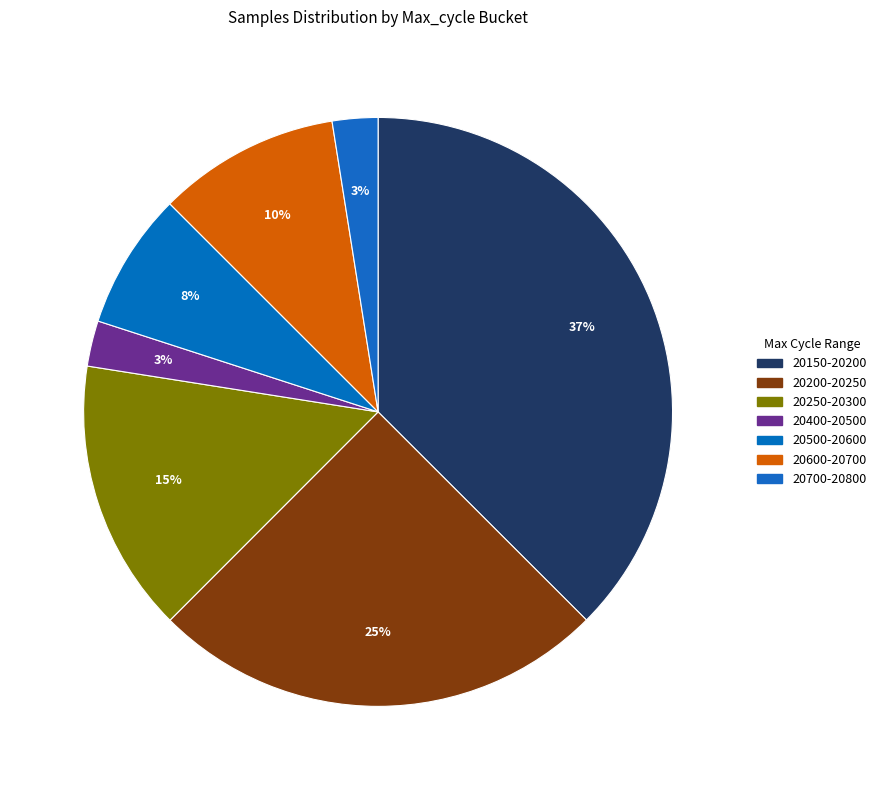

Is there any slice that represents more than half of the pie?

No